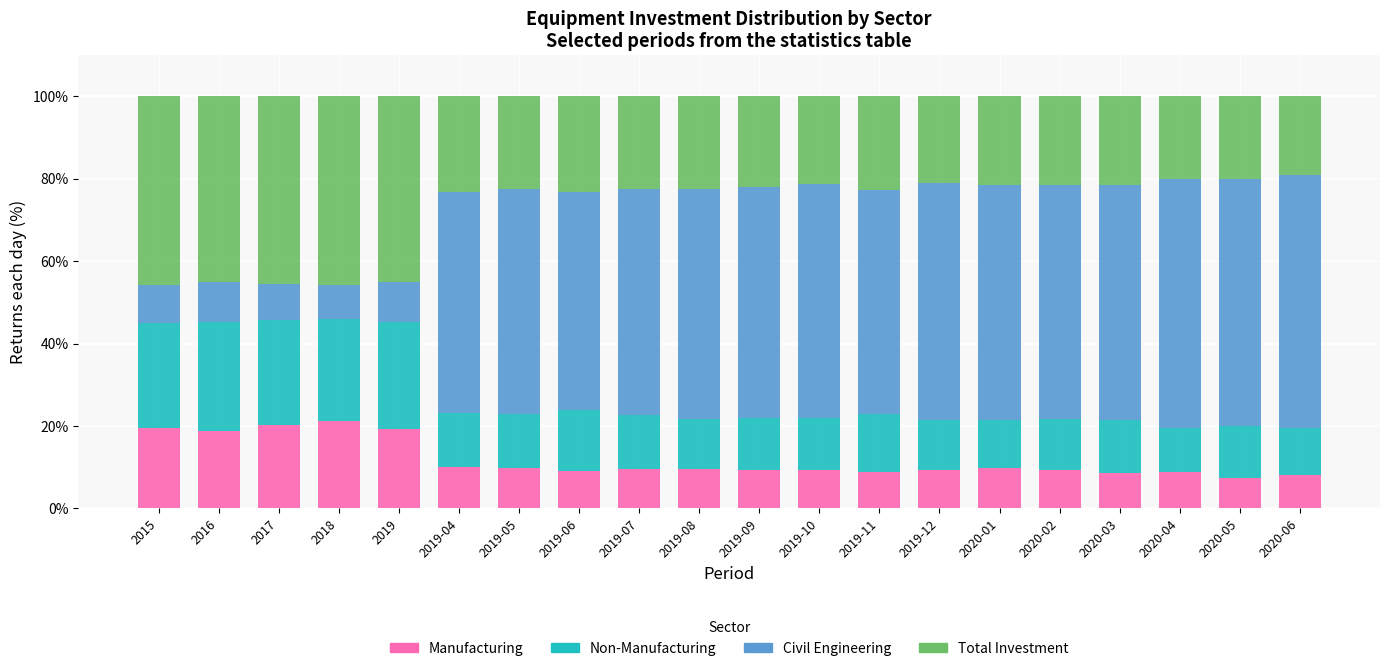

What is the highest value of the Manufacturing series?

21.3